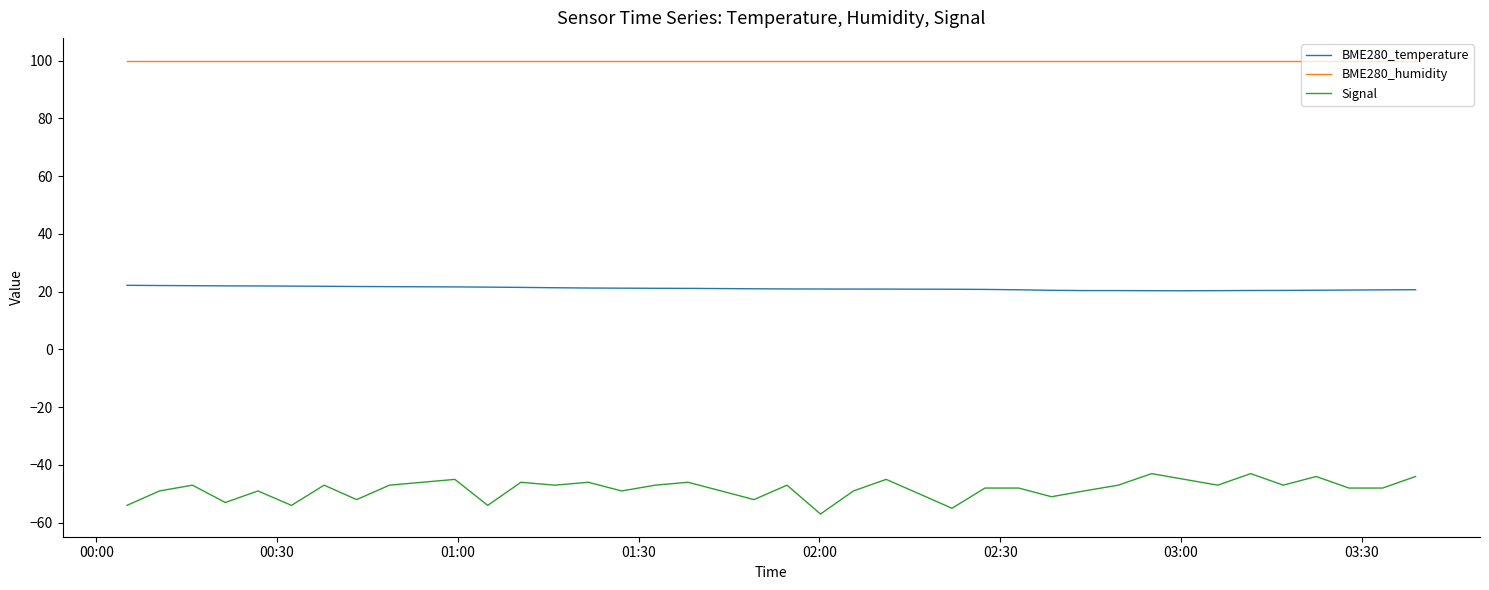

What is the highest value of the BME280_temperature series?

22.2